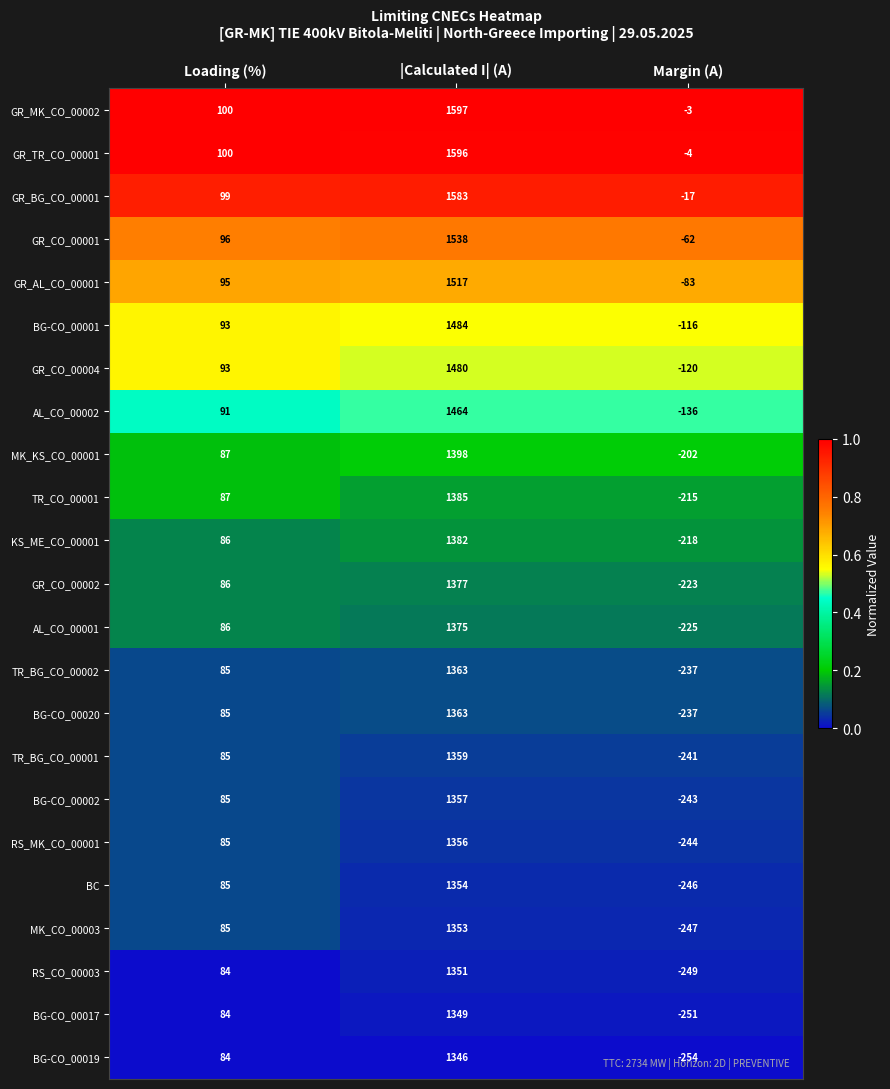

Is it true that GR_BG_CO_00001 equals 1583 at |Calculated I| (A)?

True